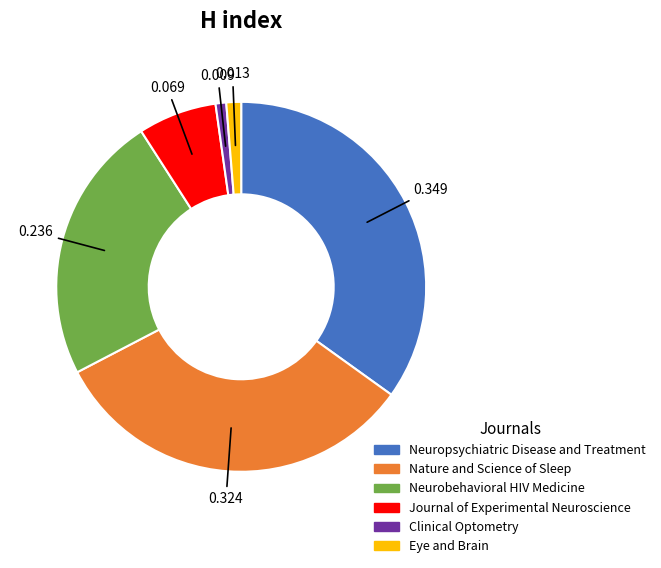

Between Neurobehavioral HIV Medicine and Clinical Optometry, which is larger?

Neurobehavioral HIV Medicine